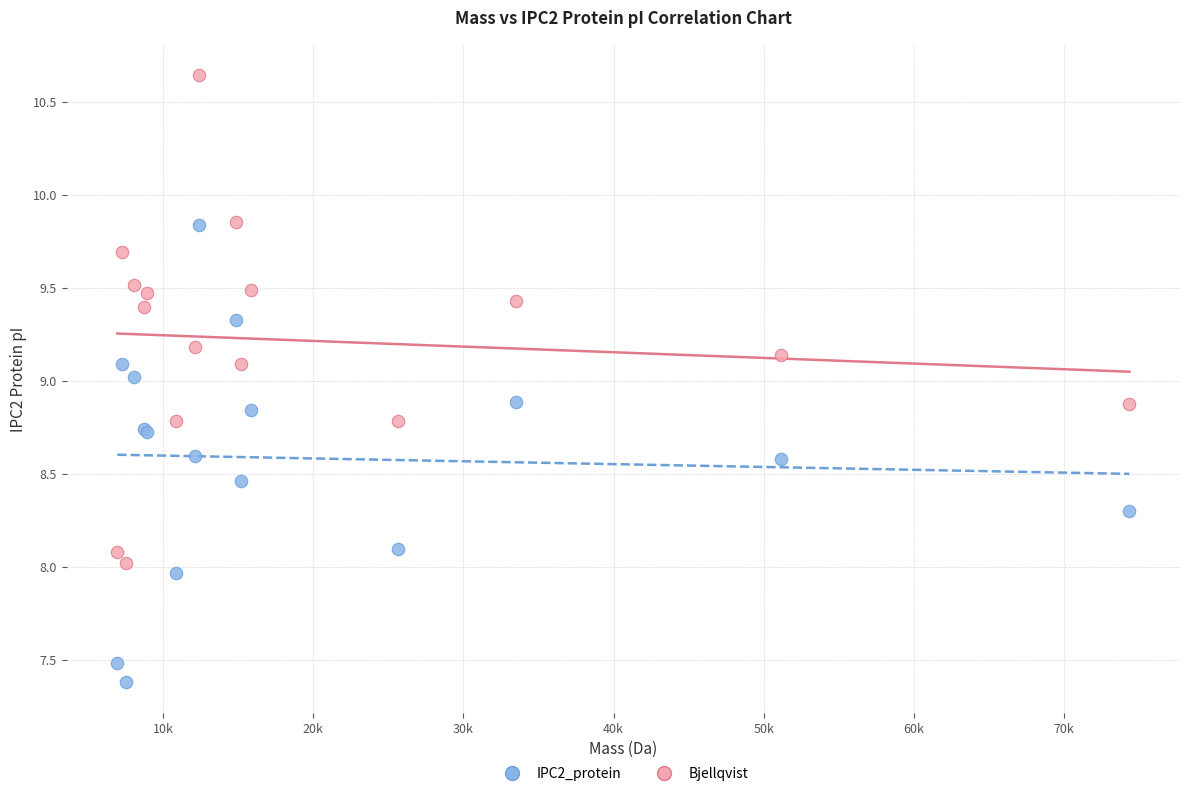

What is the X range (max minus min) for the scatter plot?

67447.3